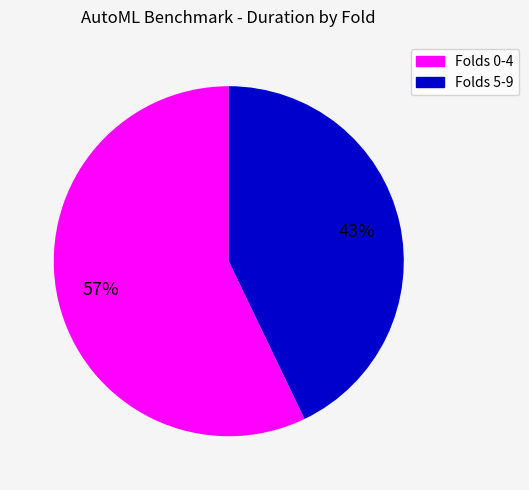

Is there a majority slice in this chart?

Yes